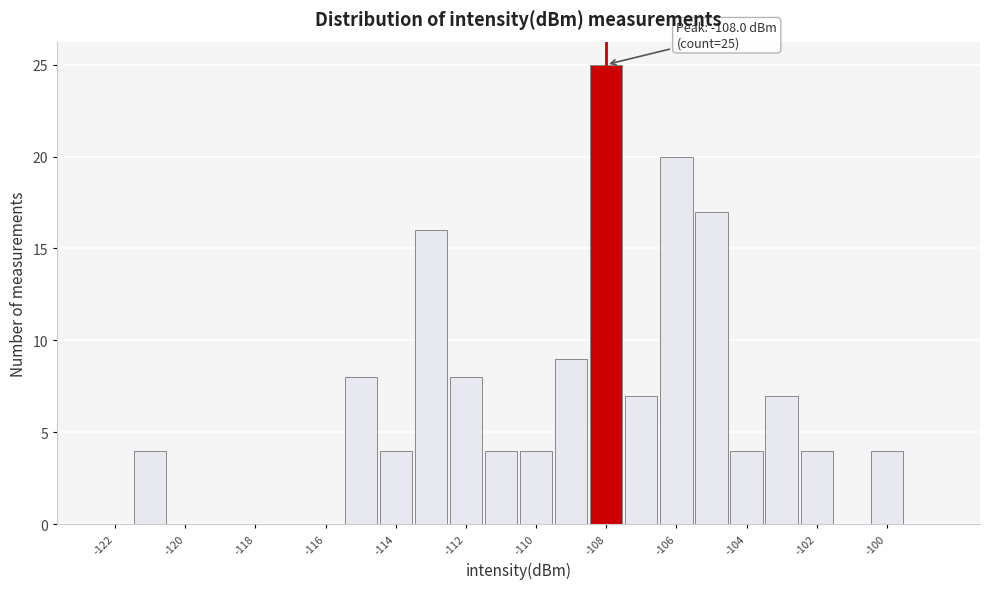

Over which range of the x-axis is the bar tallest?

-108.5 to -107.5